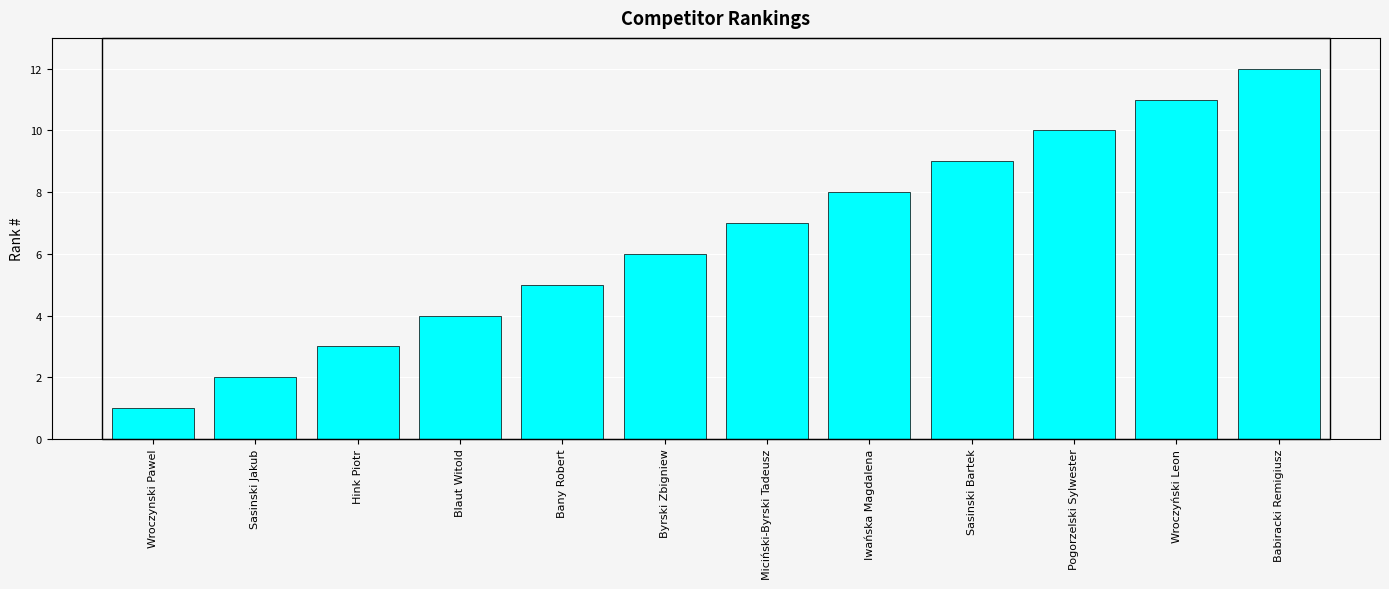

What is the sum of the values at Byrski Zbigniew and Babiracki Remigiusz?

18